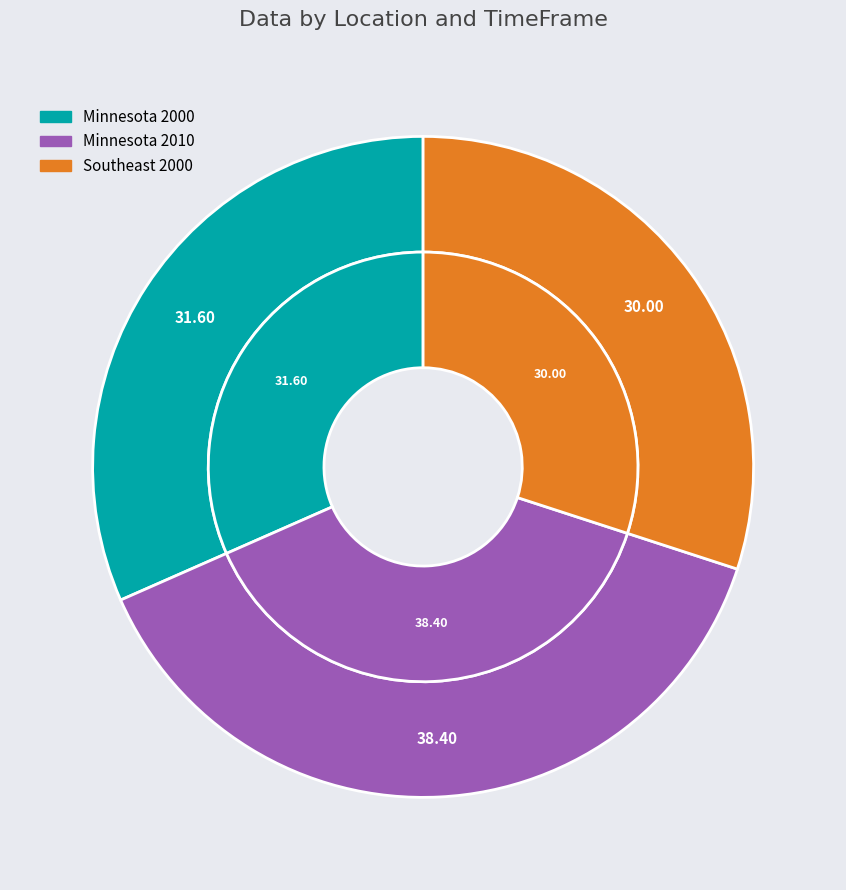

What percentage is NOT represented by Minnesota 2010?

61.6%